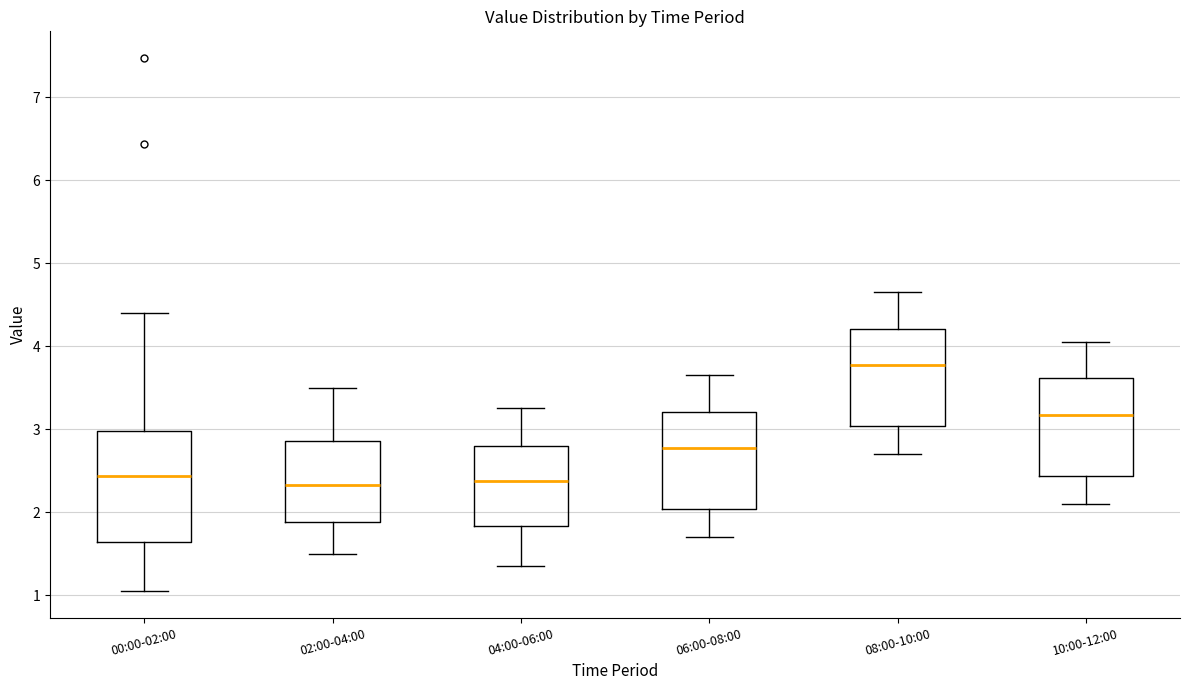

Where is the upper edge of the box for 06:00-08:00 on the y-axis? The values are not printed on the chart, so give them approximately, as read against the axis.

3.2